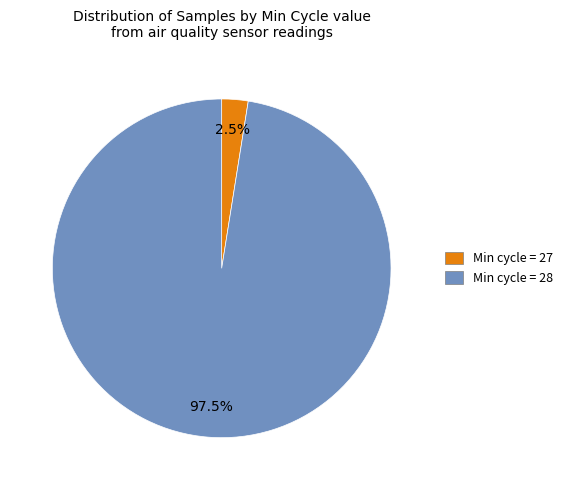

Is there a majority slice in this chart?

Yes